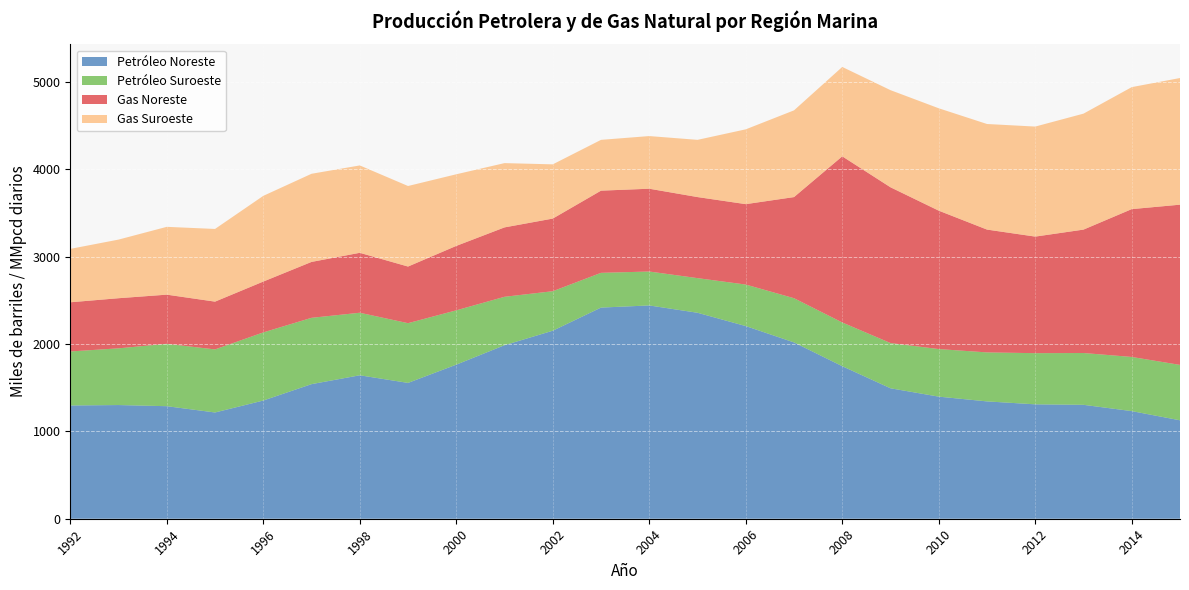

Reading left to right, extract all data points from this chart.

Petróleo Noreste: 1992=1296.1	1993=1300.9	1994=1287.9	1995=1215.9	1996=1352.6	1997=1540.2	1998=1641.5	1999=1554.3	2000=1763.2	2001=1985.8	2002=2151.6	2003=2416.3	2004=2440.8	2005=2357.0	2006=2204.7	2007=2017.7	2008=1745.6	2009=1492.8	2010=1397.2	2011=1342.7	2012=1309.2	2013=1303.6	2014=1231.6	2015=1126.4
Petróleo Suroeste: 1992=618.1	1993=649.0	1994=713.8	1995=721.6	1996=779.5	1997=758.9	1998=715.7	1999=683.5	2000=621.7	2001=554.0	2002=452.0	2003=397.6	2004=388.2	2005=396.3	2006=475.1	2007=505.9	2008=500.3	2009=517.6	2010=544.4	2011=560.6	2012=585.5	2013=592.9	2014=619.7	2015=633.9
Gas Noreste: 1992=562.7	1993=573.6	1994=562.6	1995=546.9	1996=581.9	1997=639.8	1998=685.9	1999=648.2	2000=737.2	2001=794.2	2002=831.2	2003=940.5	2004=947.5	2005=927.7	2006=920.2	2007=1157.2	2008=1901.3	2009=1782.5	2010=1583.7	2011=1405.6	2012=1333.9	2013=1412.2	2014=1691.9	2015=1833.6
Gas Suroeste: 1992=611.2	1993=670.8	1994=776.0	1995=831.7	1996=980.8	1997=1008.6	1998=999.9	1999=921.6	2000=819.7	2001=735.6	2002=620.6	2003=581.3	2004=602.6	2005=654.8	2006=856.1	2007=992.5	2008=1022.9	2009=1111.5	2010=1171.7	2011=1208.3	2012=1259.2	2013=1327.0	2014=1396.0	2015=1449.4